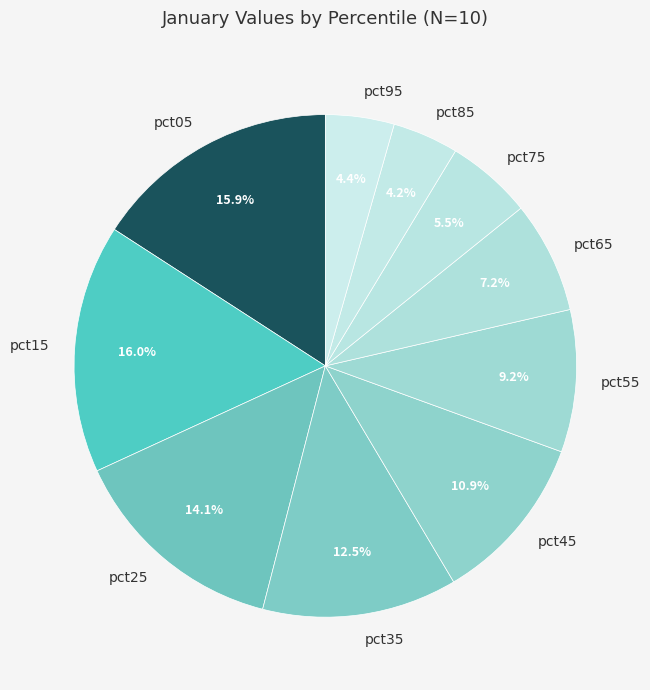

Is there any slice that represents more than half of the pie?

No